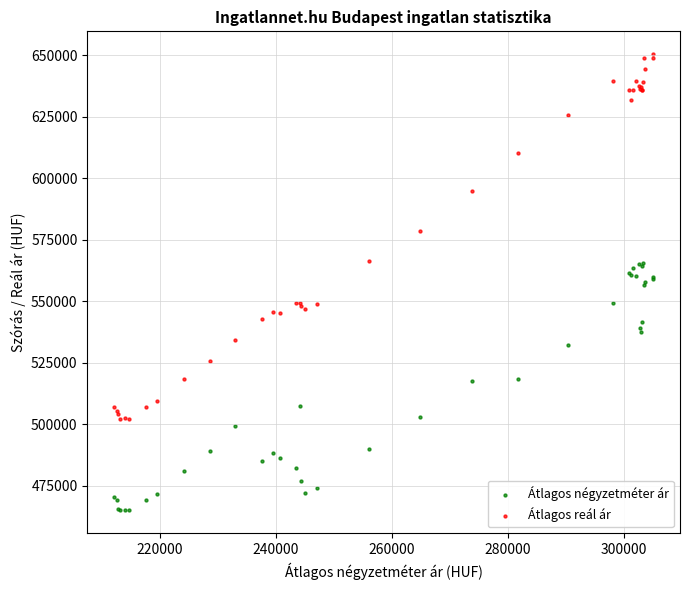

Which series has the largest Y range (max minus min)?

Átlagos reál ár